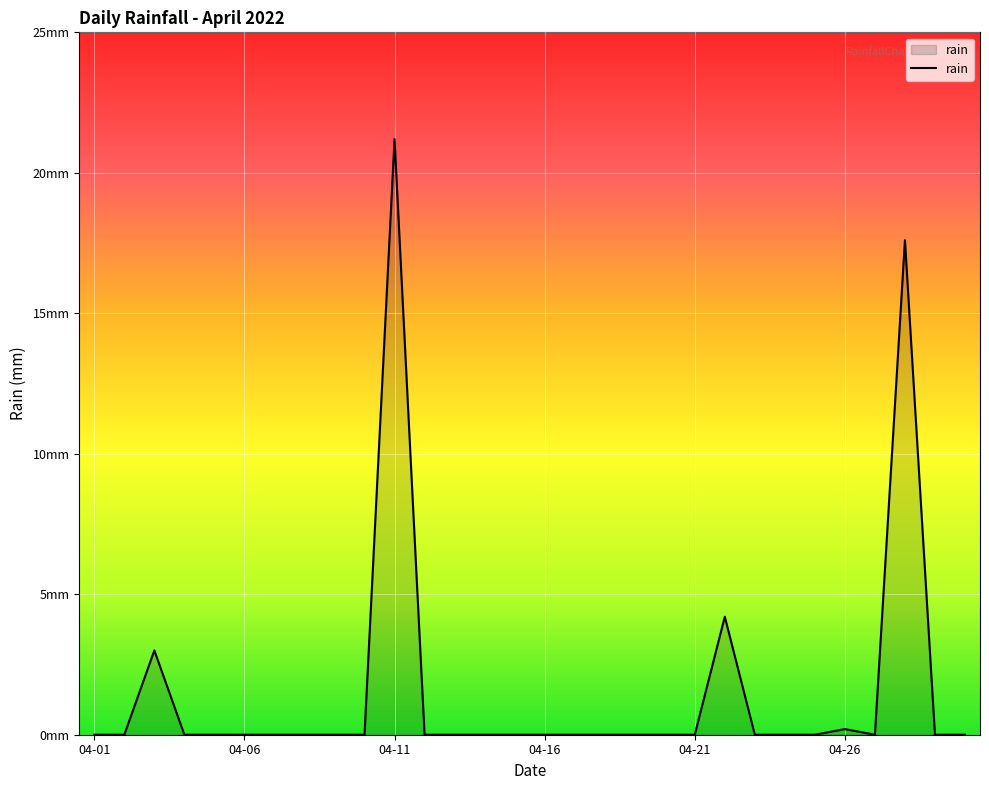

Does the chart display data point markers on the line(s)?

No